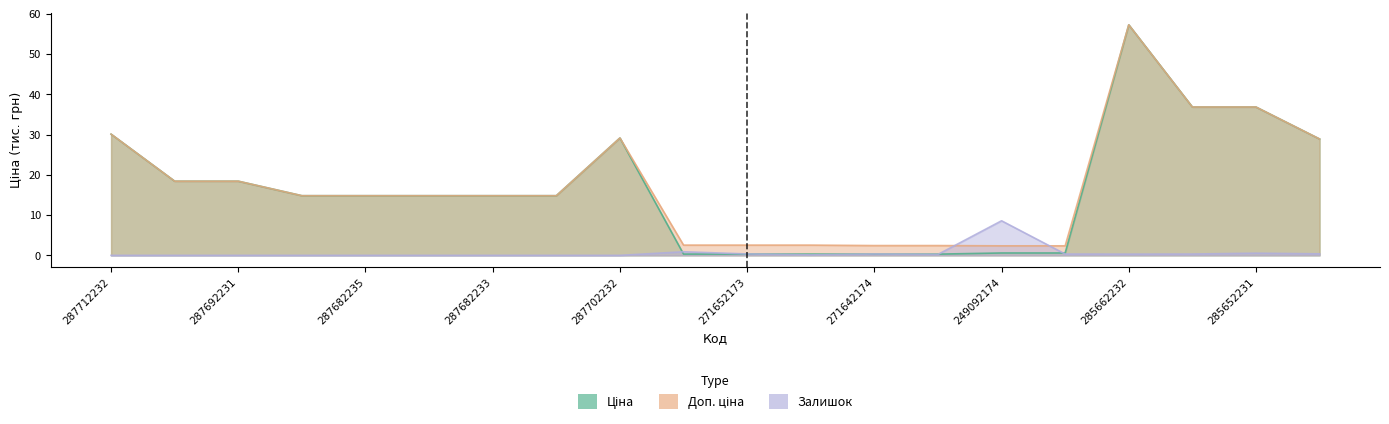

What is the difference between the second highest and minimum values in the Доп. ціна series?

34.5